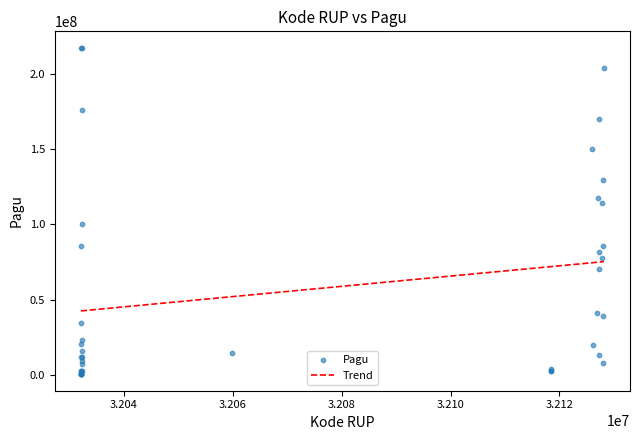

What Y value in the scatter plot is closest to 108830000?

114296000